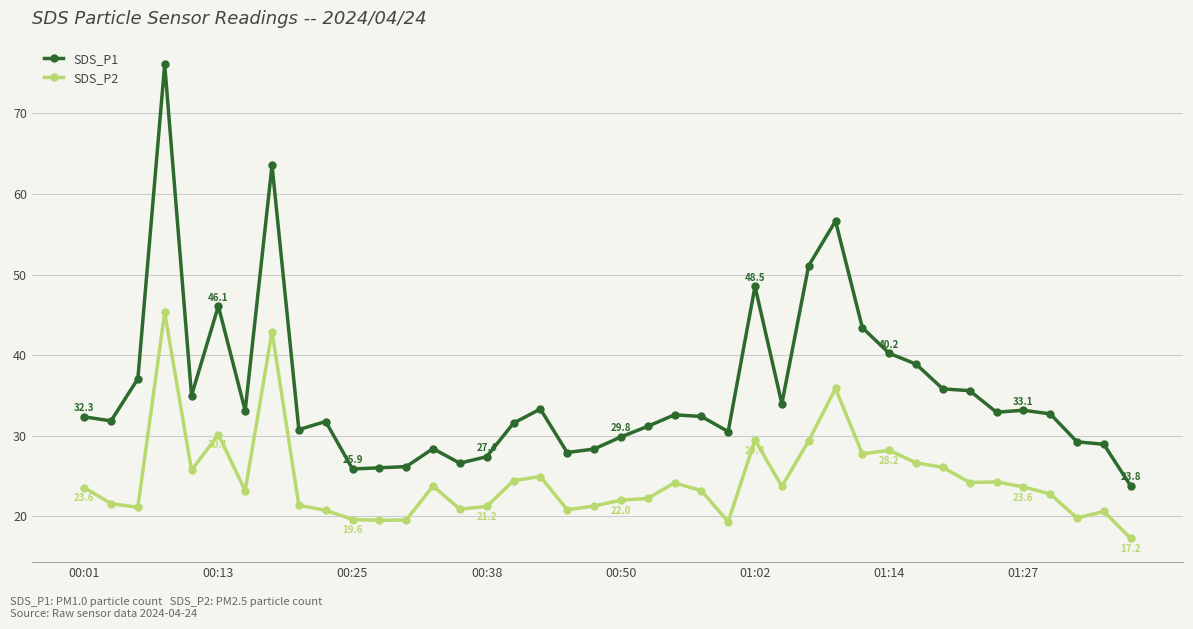

What are all the series names shown in the legend?

SDS_P1, SDS_P2